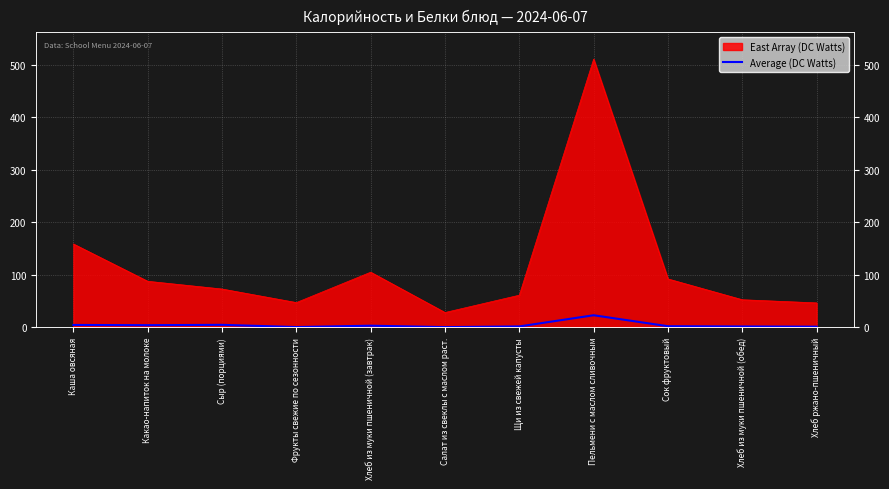

How many lines are shown in the chart?

1